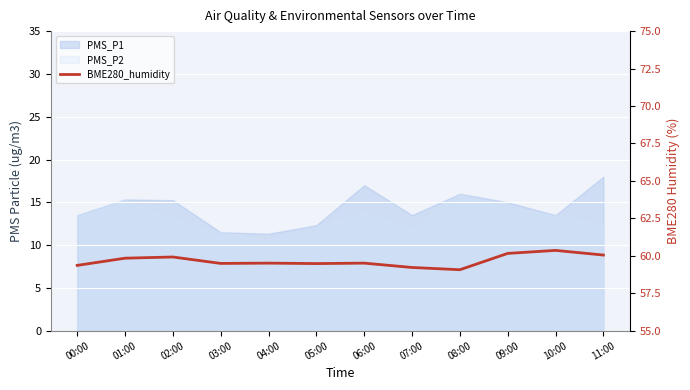

How many interior local valleys (lower than both neighbors) does the data have?

3